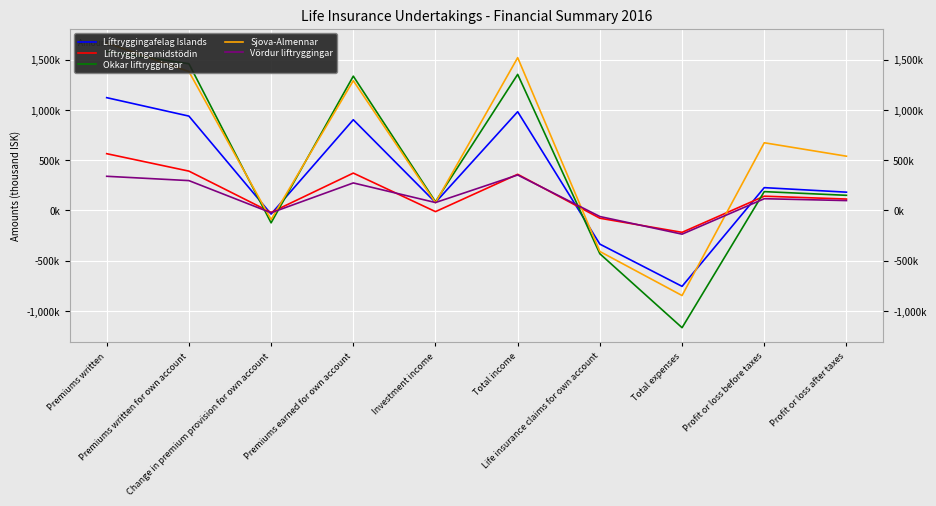

Which series has the widest spread of values?

Okkar liftryggingar